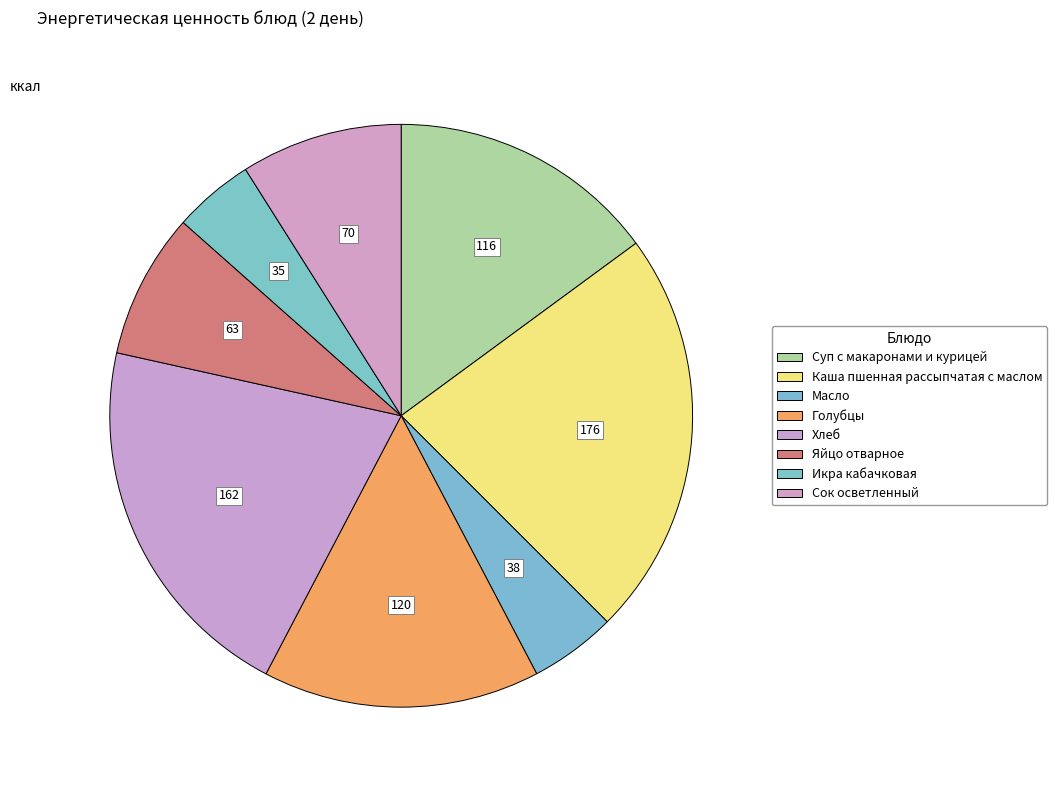

Is it true that Икра кабачковая is 4% of the pie?

True